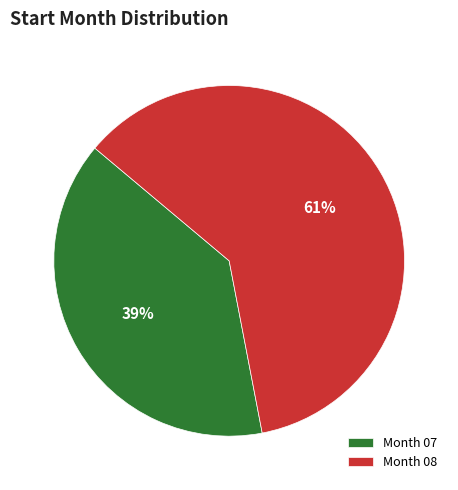

To the nearest percent, what portion does Month 08 represent?

61%